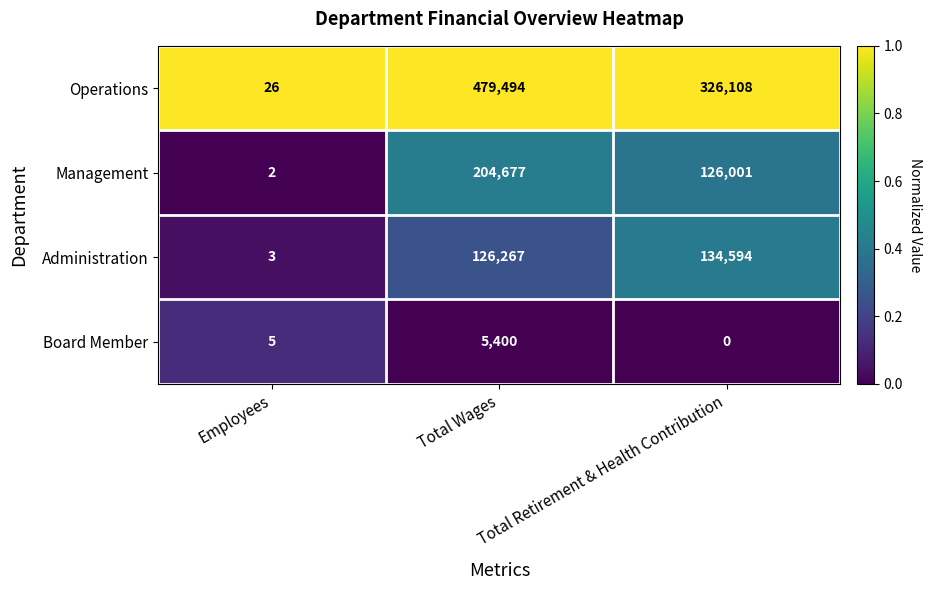

At which label is Operations closest to 239760?

Total Retirement & Health Contribution